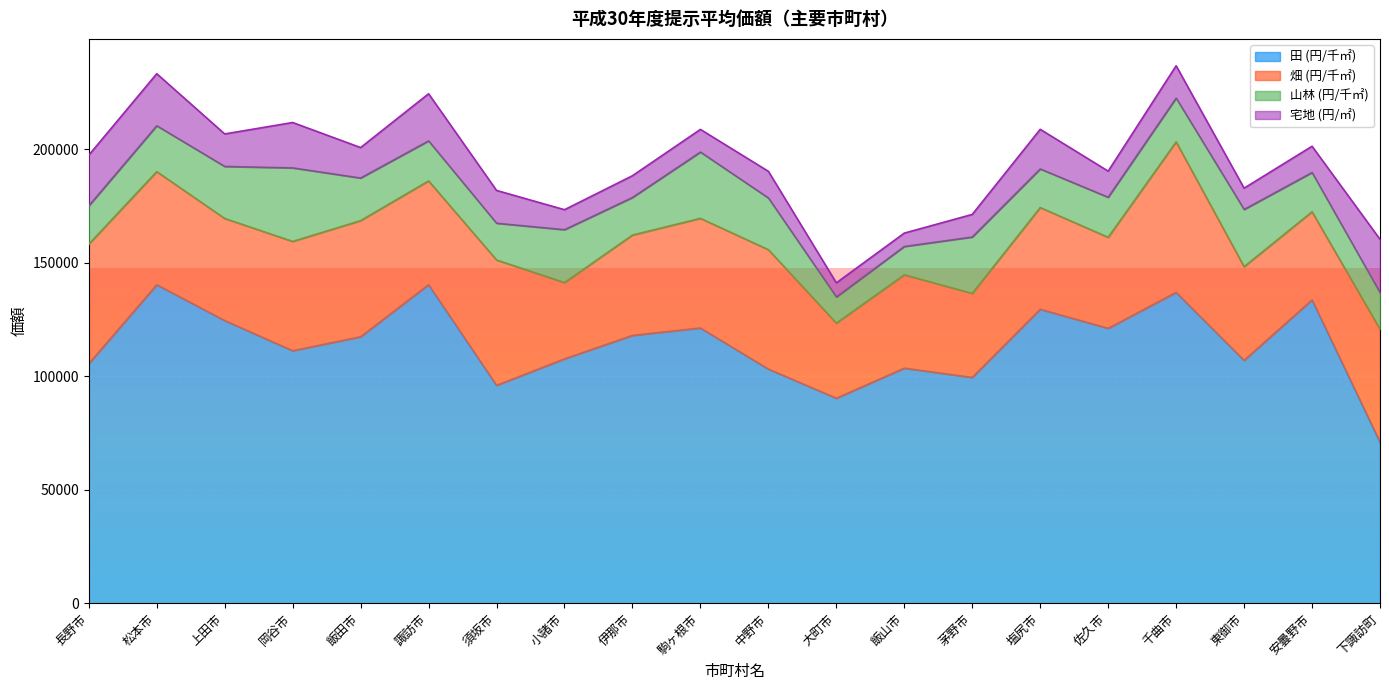

What is the label of the 13th point from the right?

小諸市